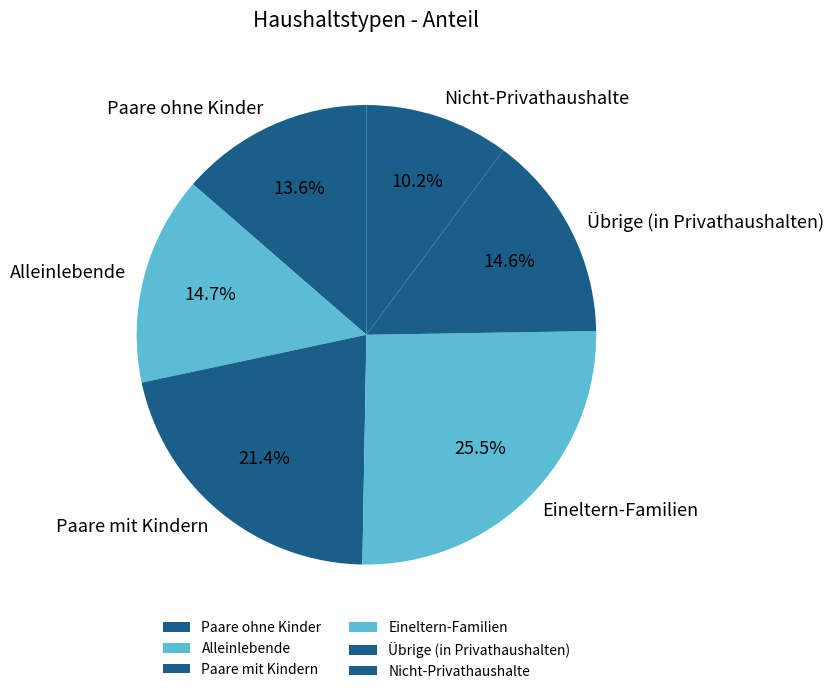

To the nearest percent, what is the difference between the Paare mit Kindern and Nicht-Privathaushalte slice percentages?

11%